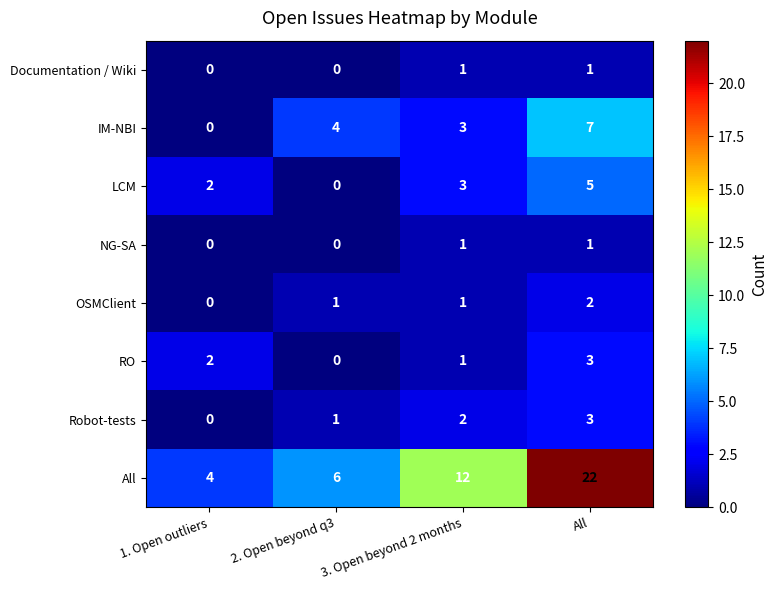

Is it true that All equals 3 at 3. Open beyond 2 months?

False